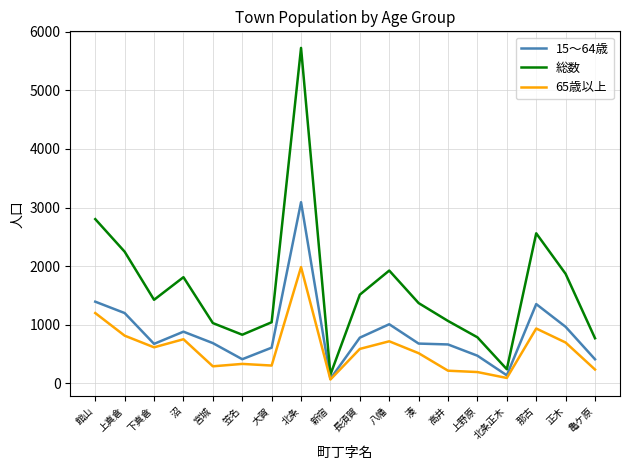

Does the chart have visible grid lines?

Yes